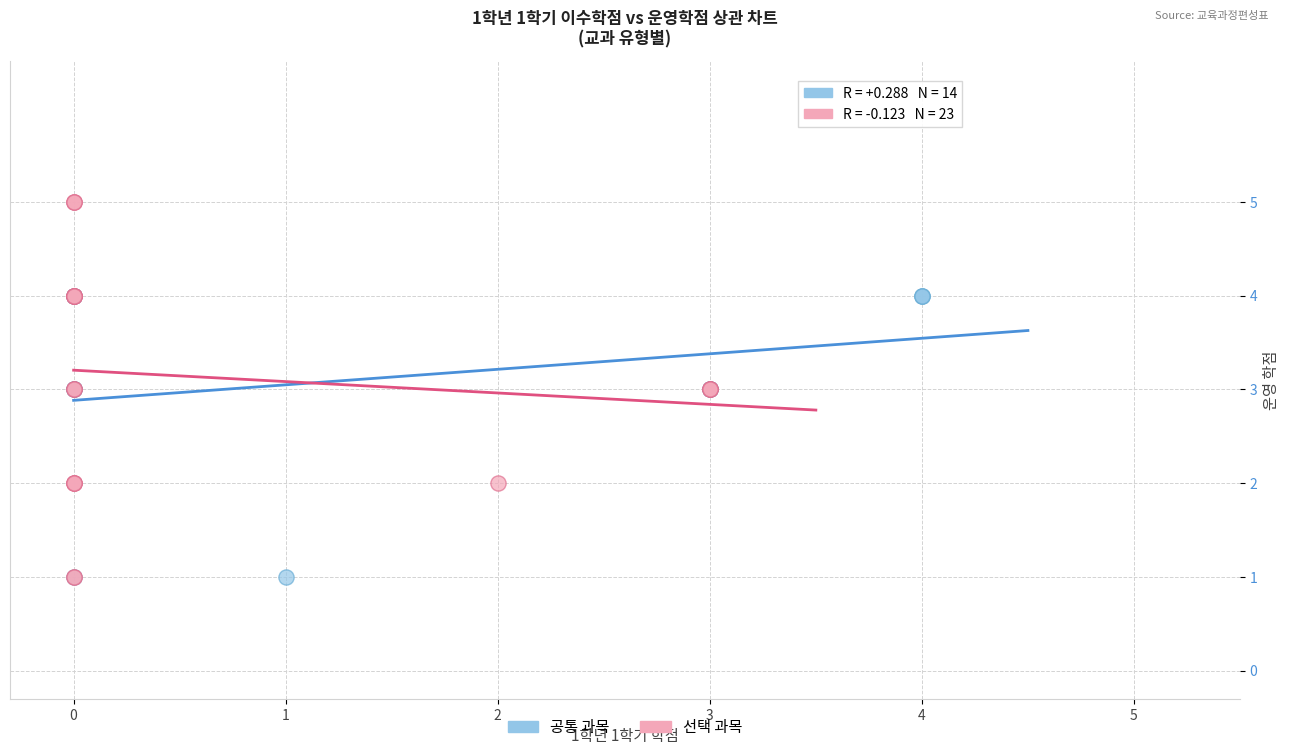

Which series has the largest Y range (max minus min)?

선택 과목